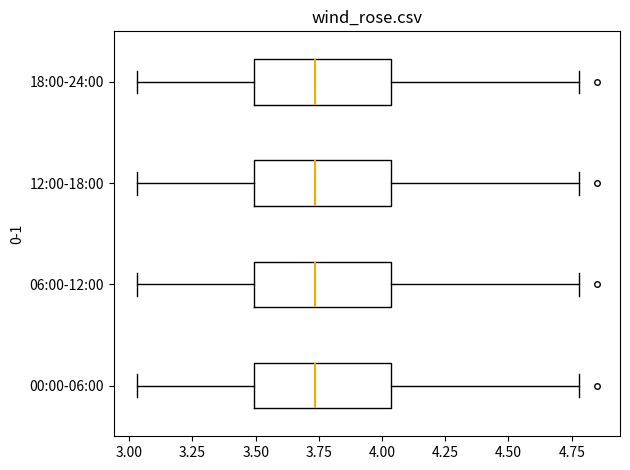

Reading bottom to top, read every box against the x-axis: the position of its median line, the range the box covers, and the ends of its whiskers. The values are not printed on the chart, so give them approximately, as read against the axis.

00:00-06:00: median 3.75, box 3.50 to 4.05, whiskers 3.05 to 4.80
06:00-12:00: median 3.75, box 3.50 to 4.05, whiskers 3.05 to 4.80
12:00-18:00: median 3.75, box 3.50 to 4.05, whiskers 3.05 to 4.80
18:00-24:00: median 3.75, box 3.50 to 4.05, whiskers 3.05 to 4.80